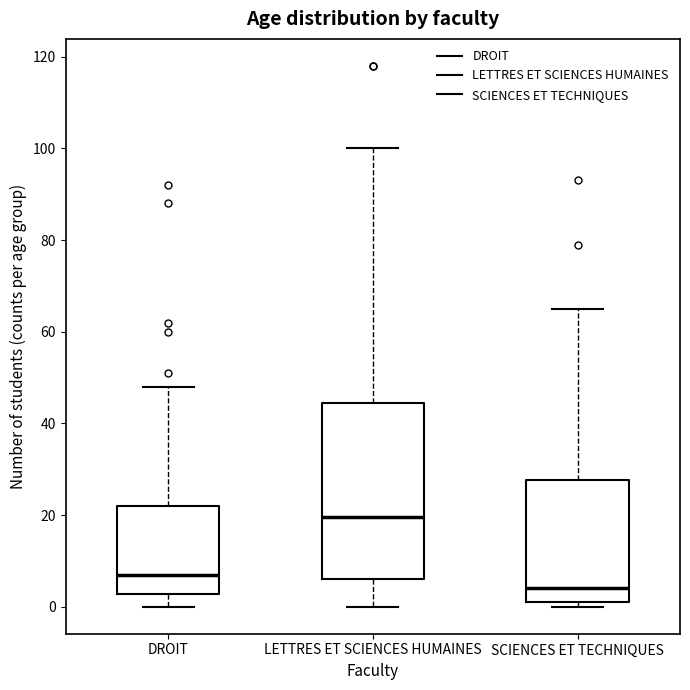

Where is the upper edge of the box for SCIENCES ET TECHNIQUES on the y-axis? The values are not printed on the chart, so give them approximately, as read against the axis.

28